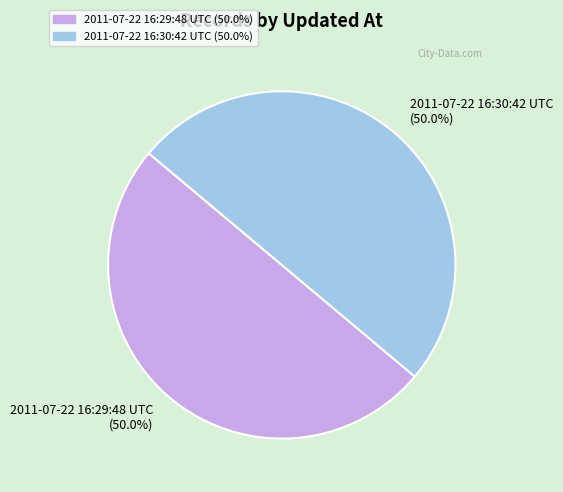

The 2011-07-22 16:30:42 UTC slice represents 50% of the pie. True or false?

True